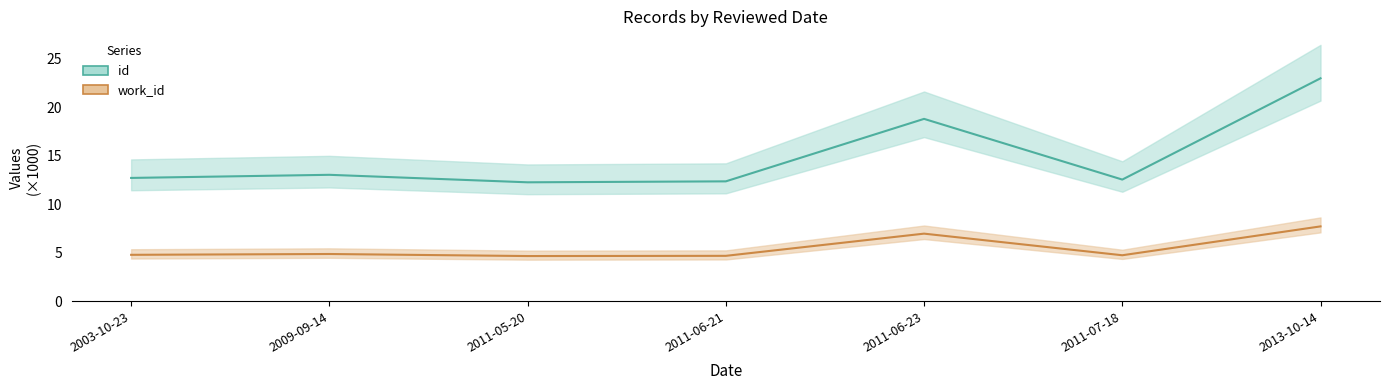

What is the difference between the maximum and second lowest values in the id series?

10.6